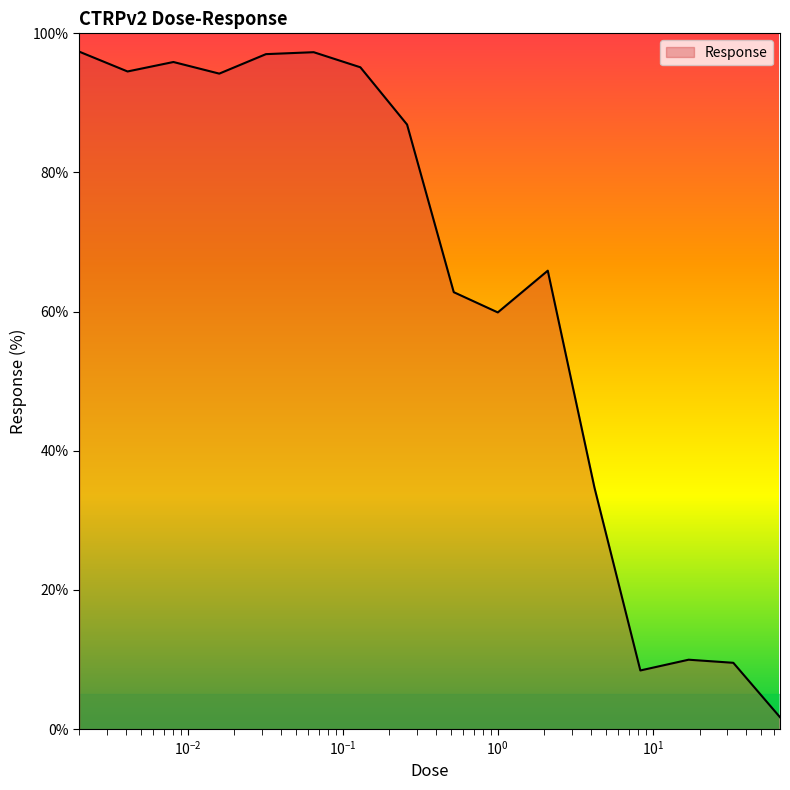

What is the maximum value shown in the chart?

97.4